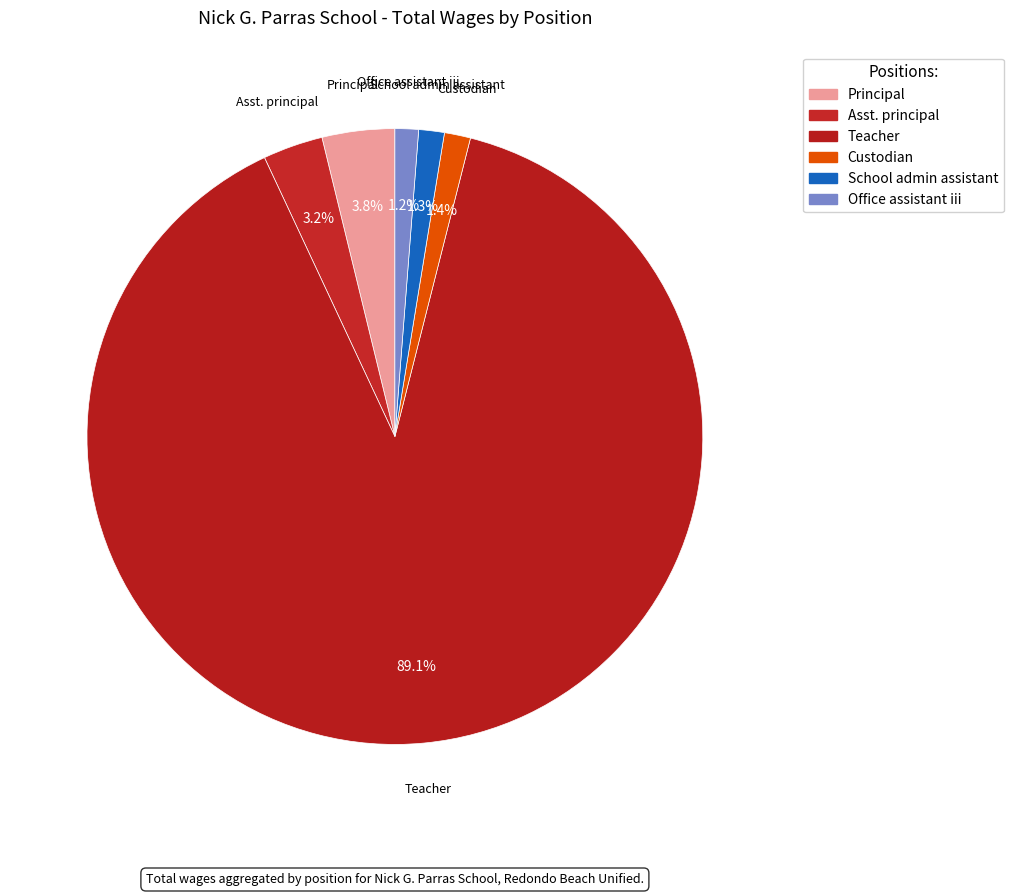

What percentage is the Asst. principal slice, to the nearest percent?

3%